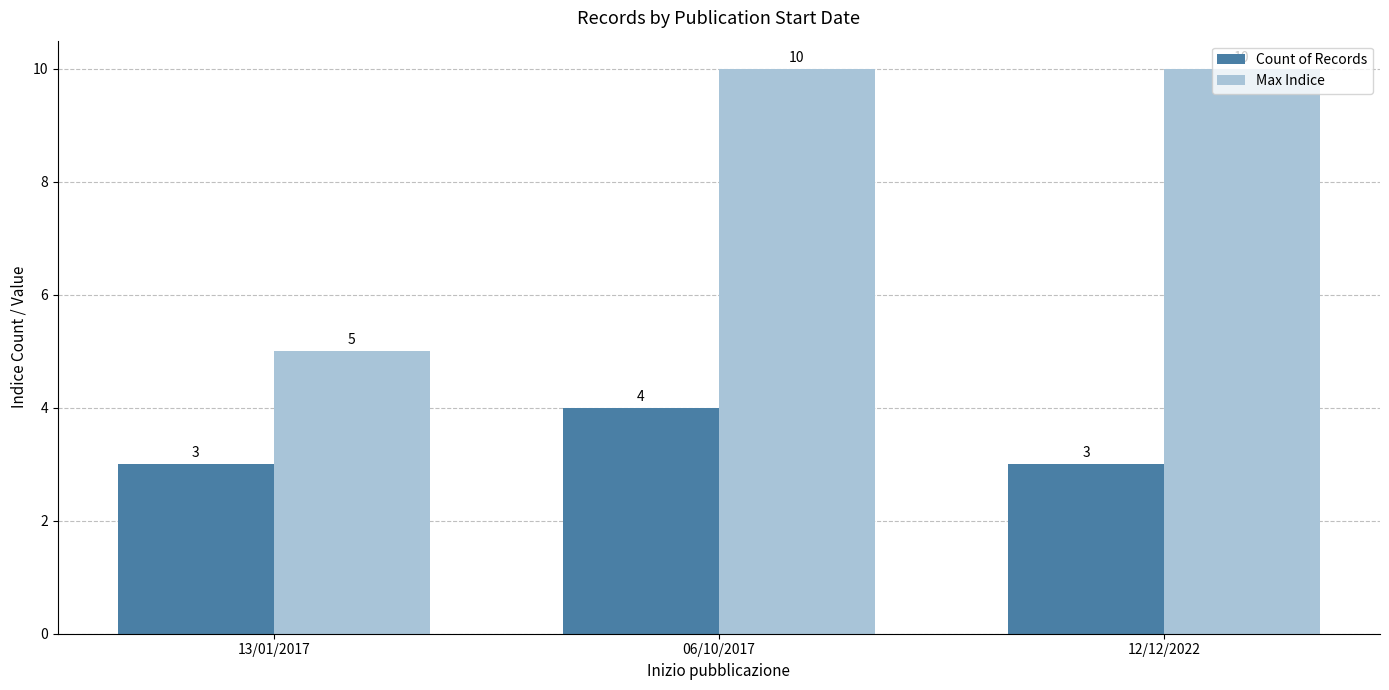

Rank the series at 06/10/2017 from highest to lowest value.

Max Indice, Count of Records